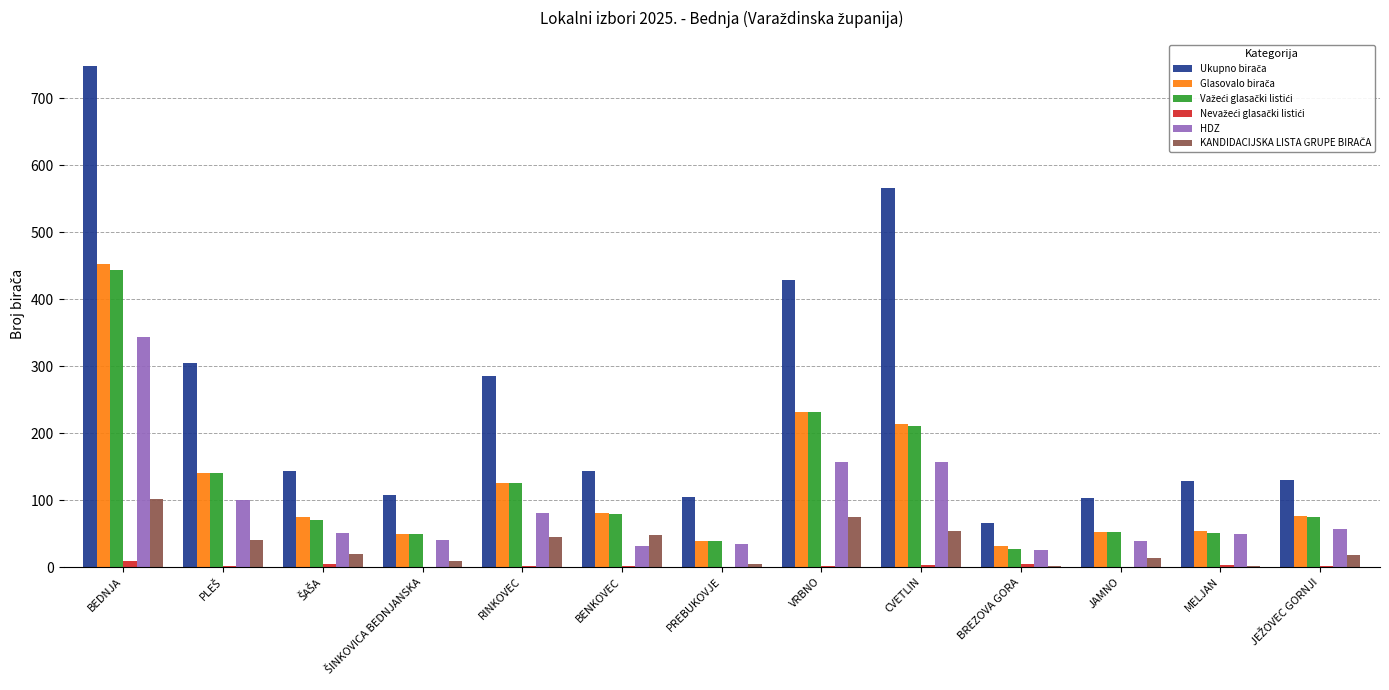

At which category is the sum across all series the highest?

BEDNJA